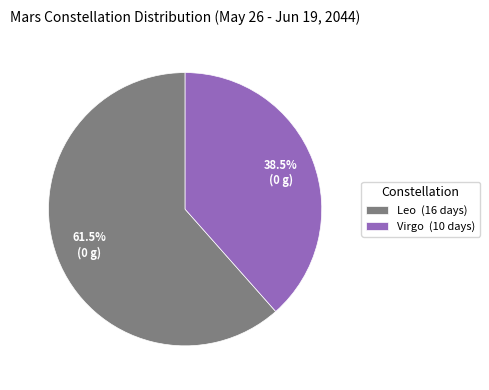

True or false: Leo accounts for 68% of the total.

False